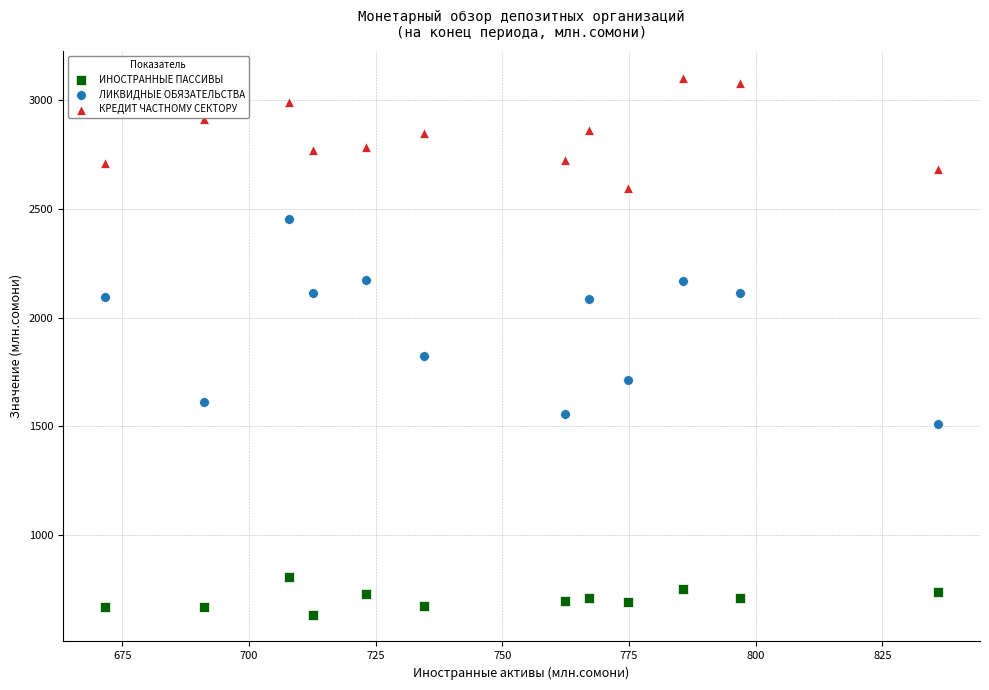

Across all data points, what is the range of Y values (max minus min)?

2466.5